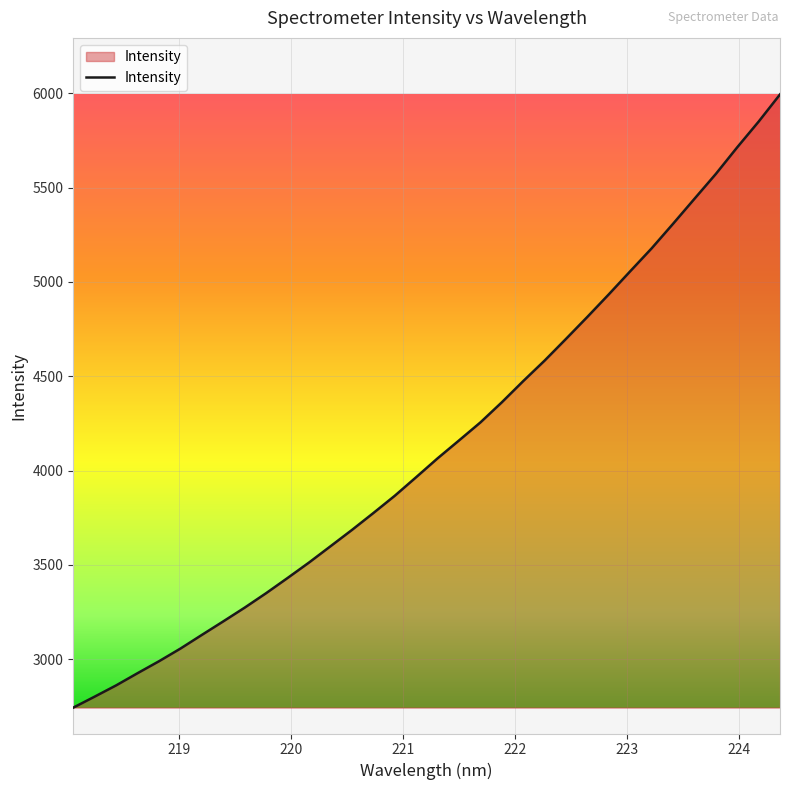

What is the difference between the maximum and minimum values?

3250.6